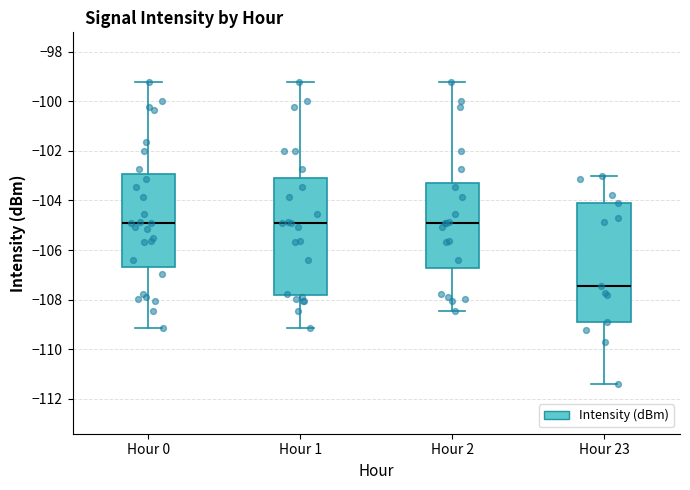

Reading left to right, read every box against the y-axis: the position of its median line, the range the box covers, and the ends of its whiskers. The values are not printed on the chart, so give them approximately, as read against the axis.

Hour 0: median -105.0, box -106.6 to -103.0, whiskers -109.2 to -99.2
Hour 1: median -105.0, box -107.8 to -103.0, whiskers -109.2 to -99.2
Hour 2: median -105.0, box -106.8 to -103.2, whiskers -108.4 to -99.2
Hour 23: median -107.4, box -108.8 to -104.2, whiskers -111.4 to -103.0